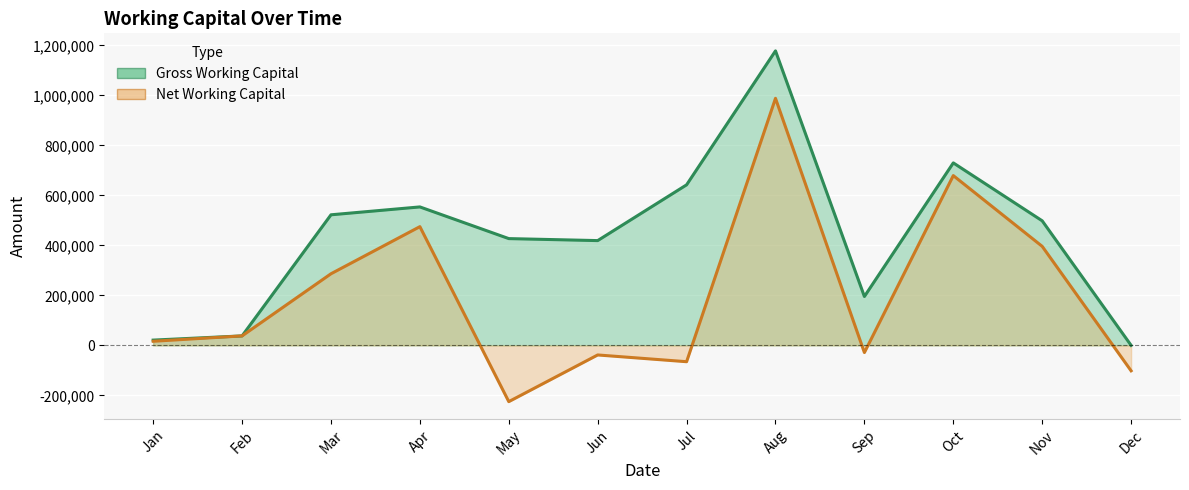

Reading left to right, transcribe all the data shown in this chart.

Gross Working Capital: Jan=21000	Feb=37800	Mar=522270	Apr=553791	May=427056	Jun=419076	Jul=642159	Aug=1178058	Sep=195447	Oct=729960	Nov=498204	Dec=0
Net Working Capital: Jan=16359	Feb=37800	Mar=286356	Apr=474852	May=-225141	Jun=-38409	Jul=-65415	Aug=988155	Sep=-28812	Oct=679098	Nov=396018	Dec=-101850